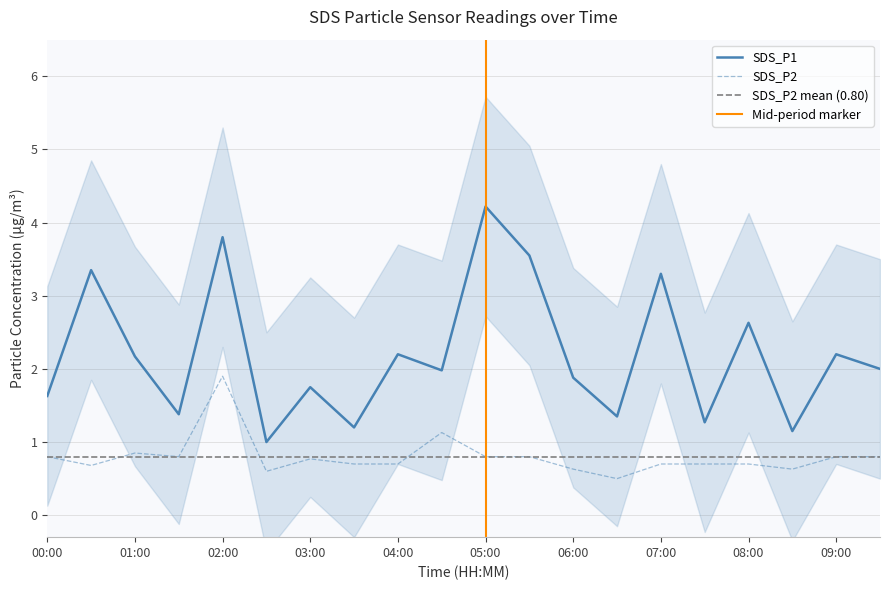

How many lines are shown in the chart?

2